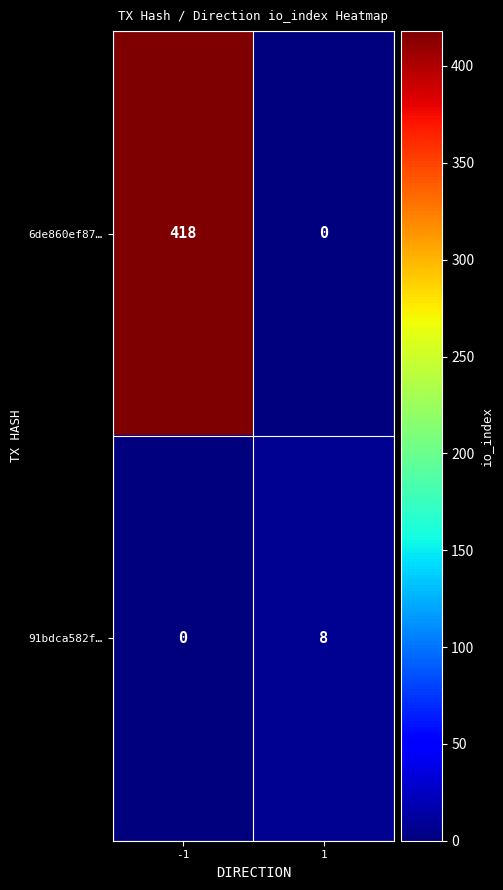

Reading left to right, transcribe all the data shown in this chart.

6de860ef87…: 418	0
91bdca582f…: 0	8